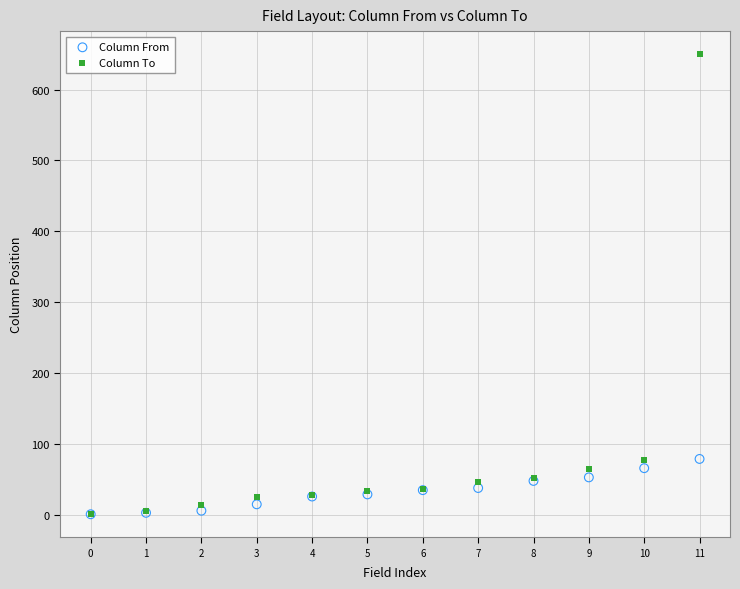

Which series has the largest Y range (max minus min)?

Column To